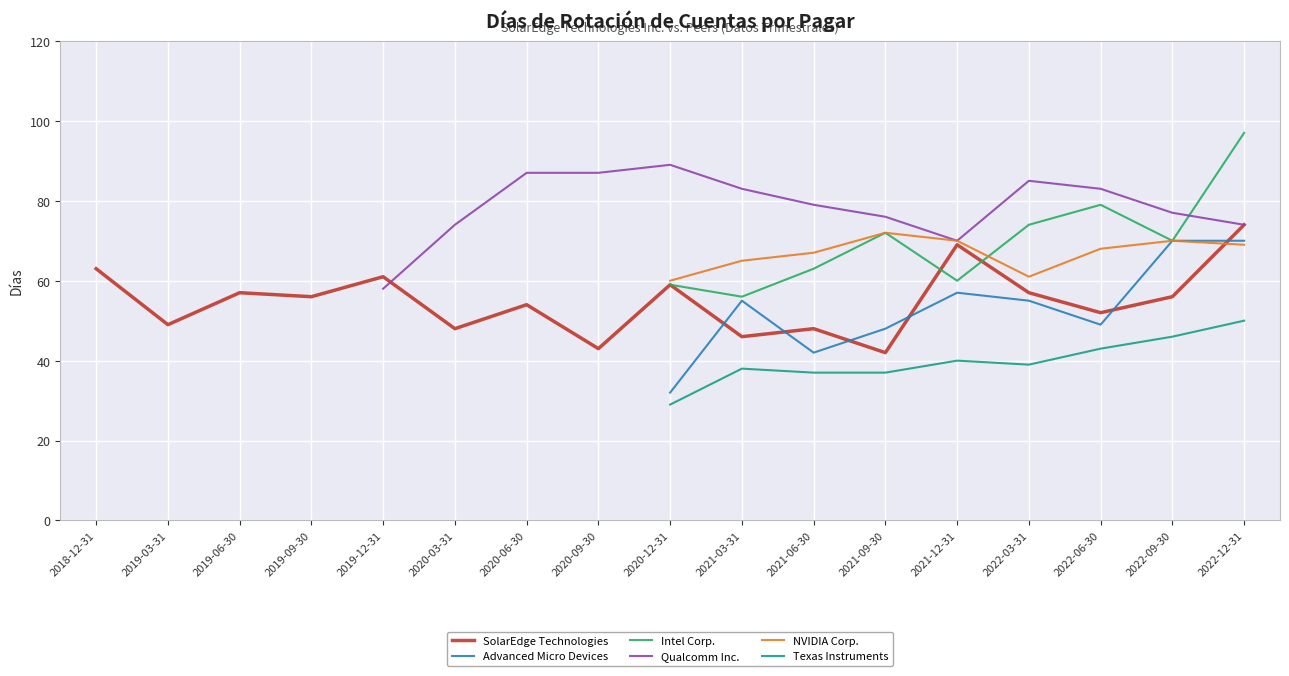

How many lines are shown in the chart?

6